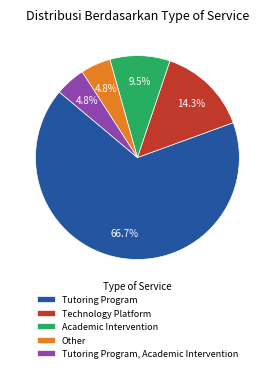

Is it true that Other is 5% of the pie?

True